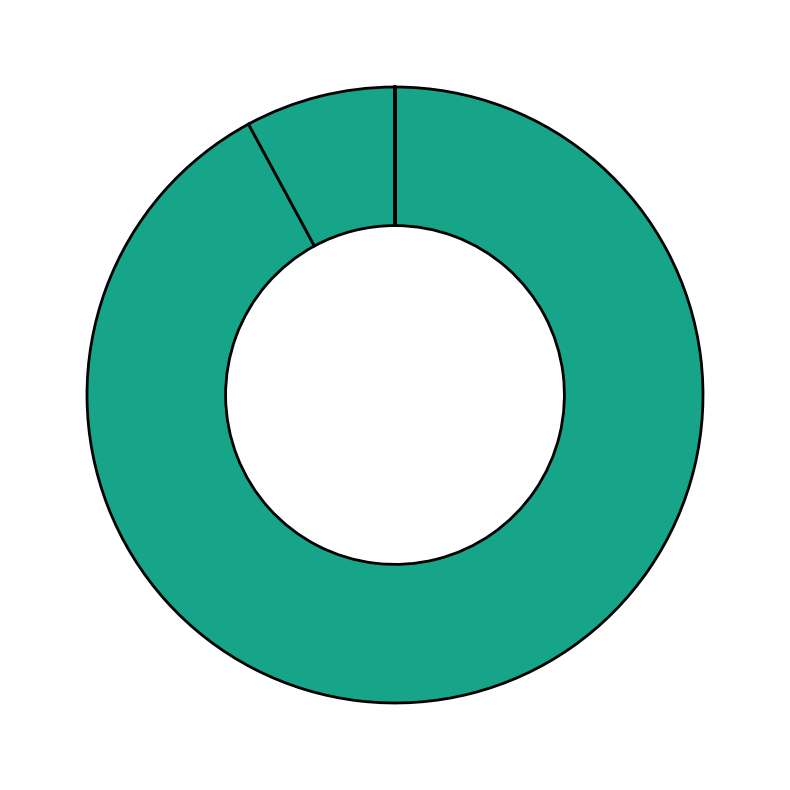

Is there a majority slice in this chart?

Yes